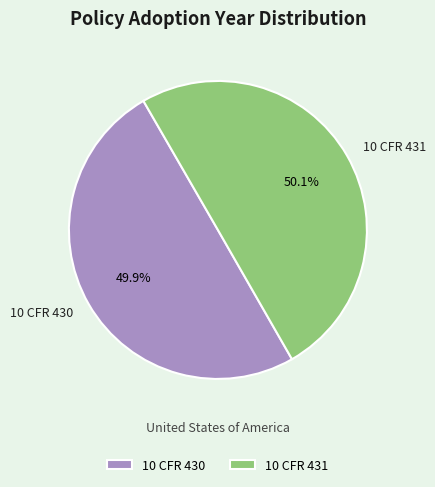

True or false: 10 CFR 431 accounts for 44% of the total.

False